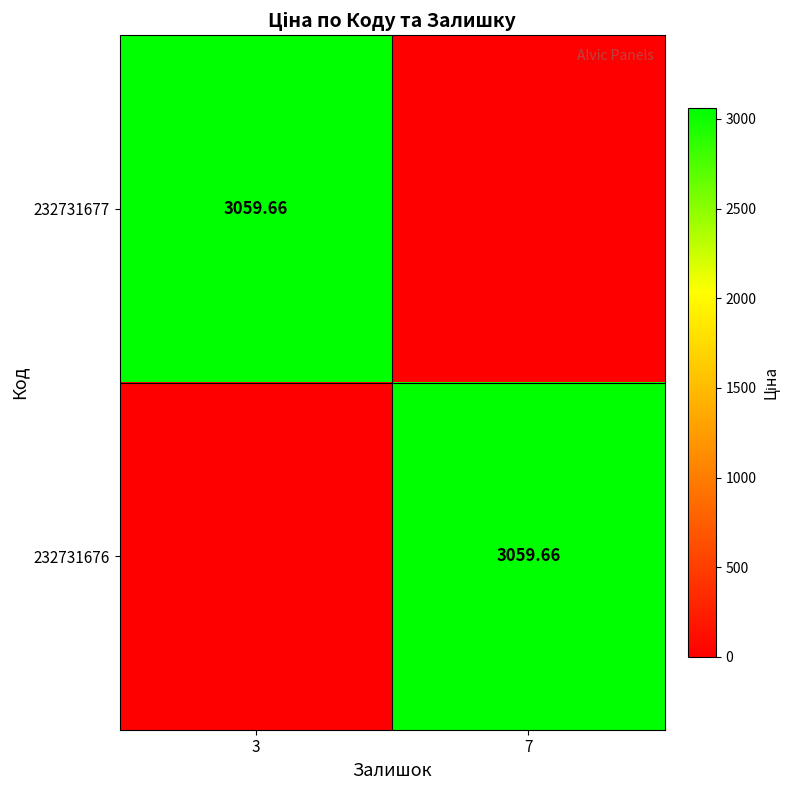

Is it true that 232731676 equals 5344.8 at 7?

False